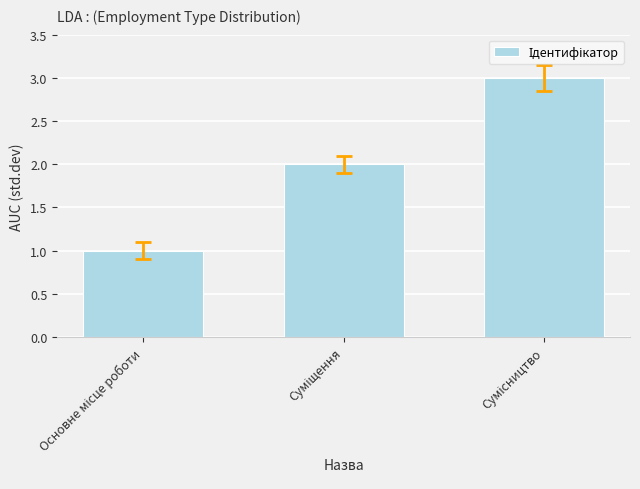

What is the maximum value shown in the chart?

3